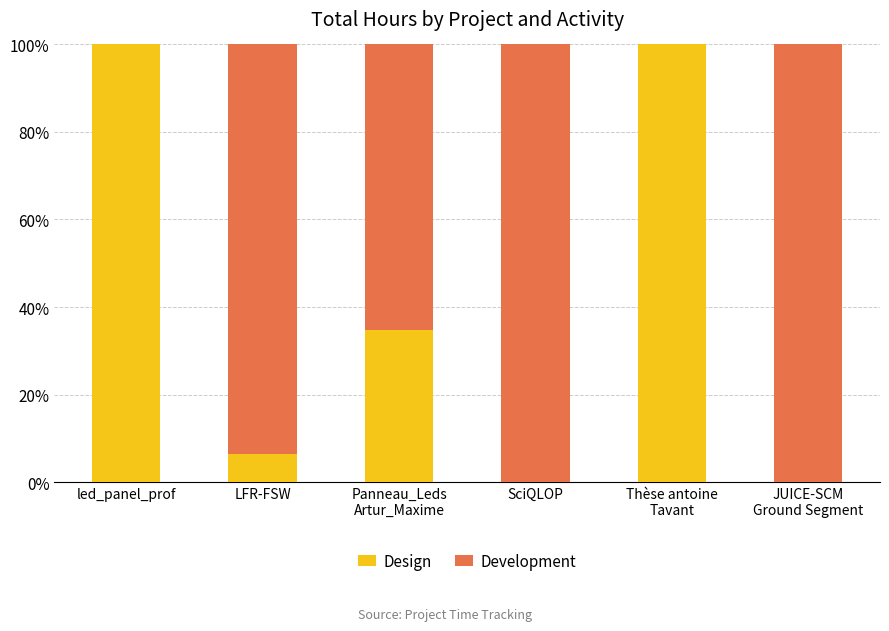

What is the total value across all series at led_panel_prof?

100.0